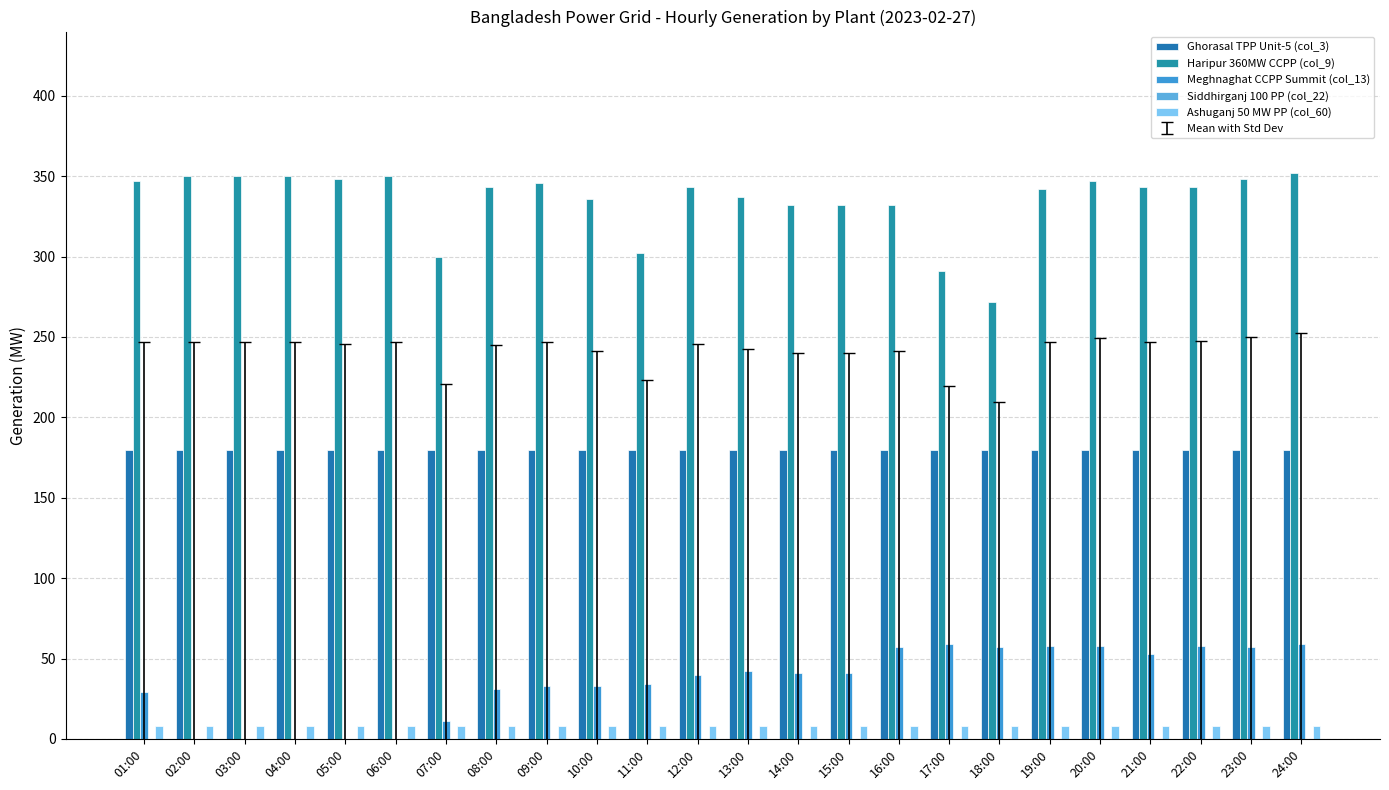

How many distinct data groups are displayed?

4